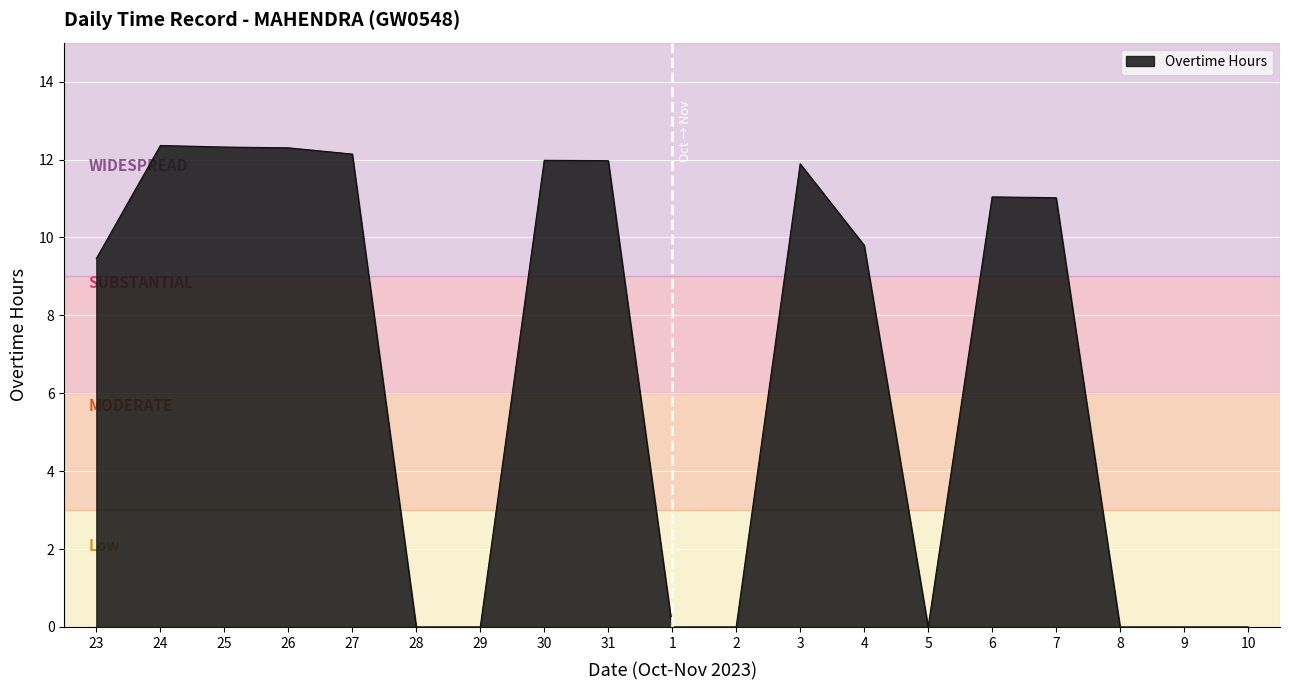

What is the change in value from 28 to 6?

+11.0